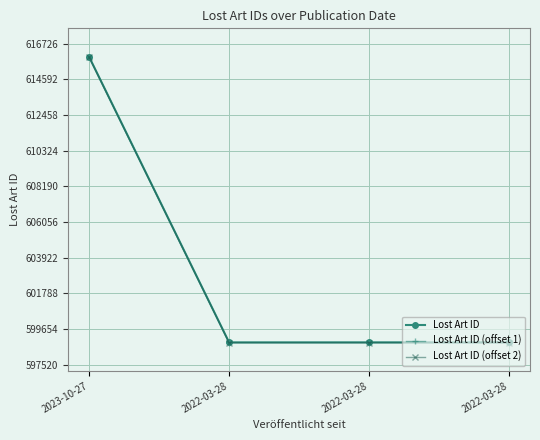

Is this an area chart (filled region under the line)?

No